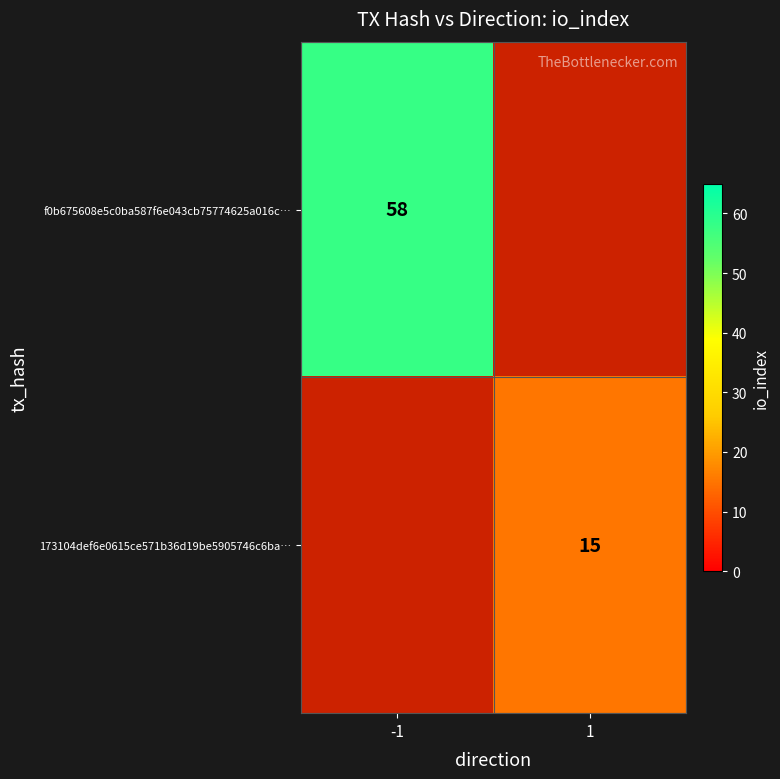

True or false: f0b675608e5c0ba587f6e043cb75774625a016c… has a value of 19 at -1.

False